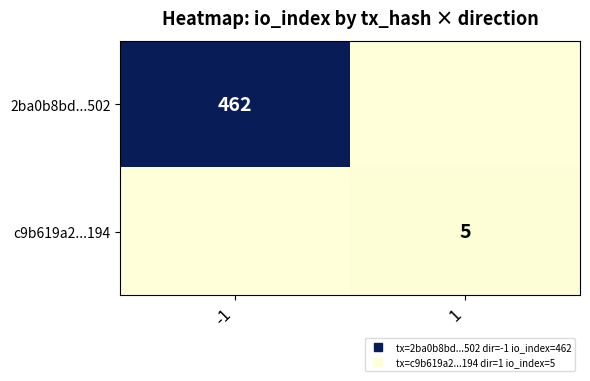

How many values in the 2ba0b8bd...502 series are below 462?

1